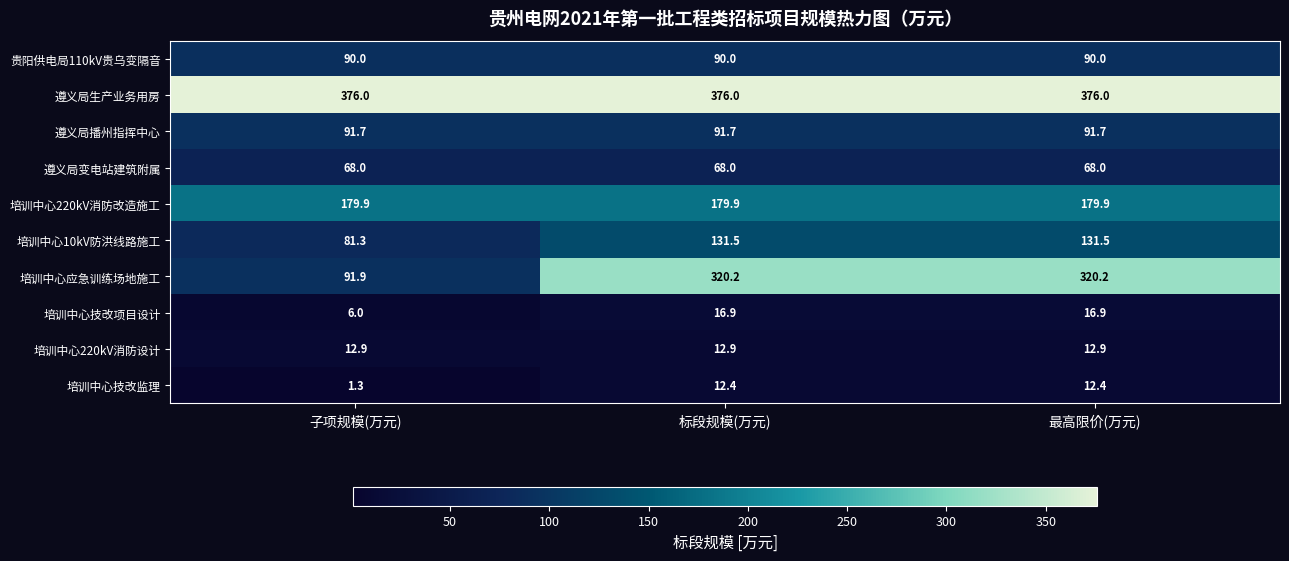

What is the highest value of the 培训中心220kV消防改造施工 series?

179.9